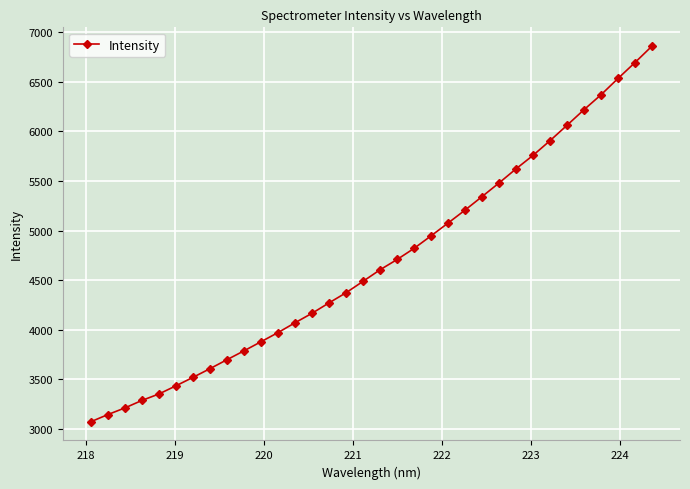

What is the maximum value shown in the chart?

6857.9